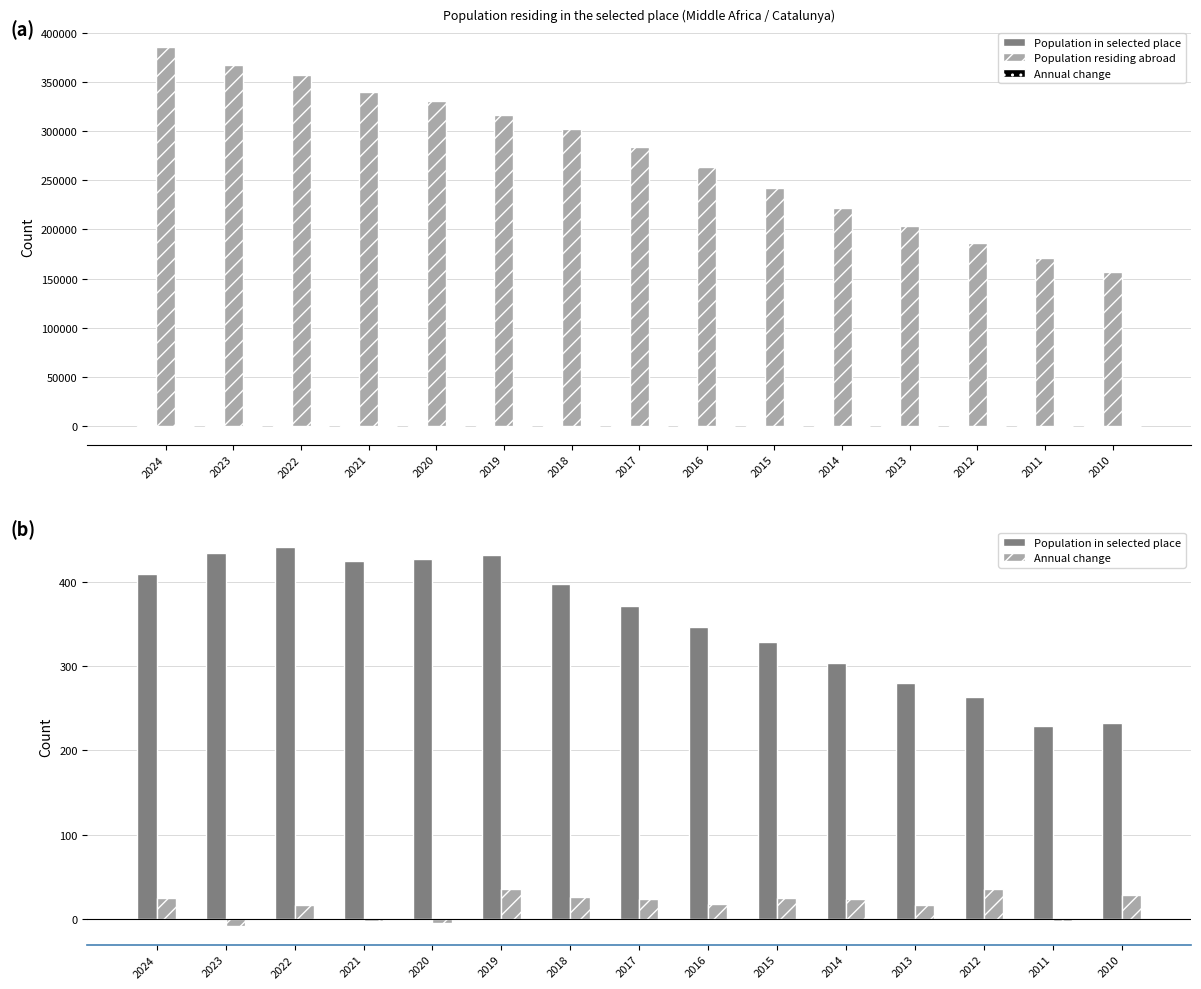

Which series changed the most between 2021 and 2015?

Population residing abroad